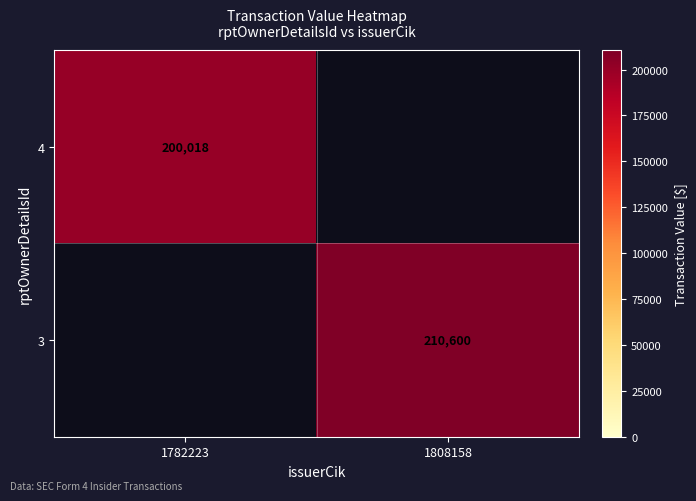

True or false: 3 has a value of 210600 at 1808158.

True